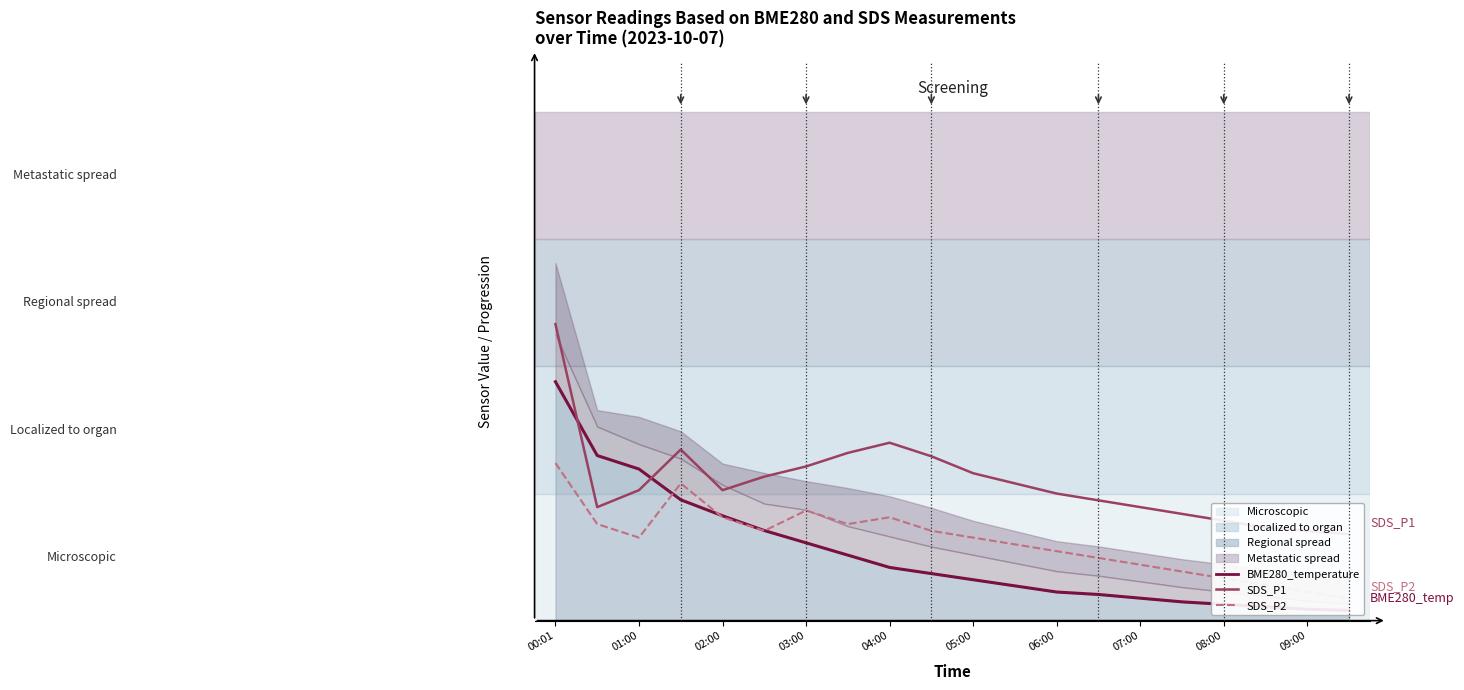

At which label does BME280_temperature (line) reach its peak?

00:01